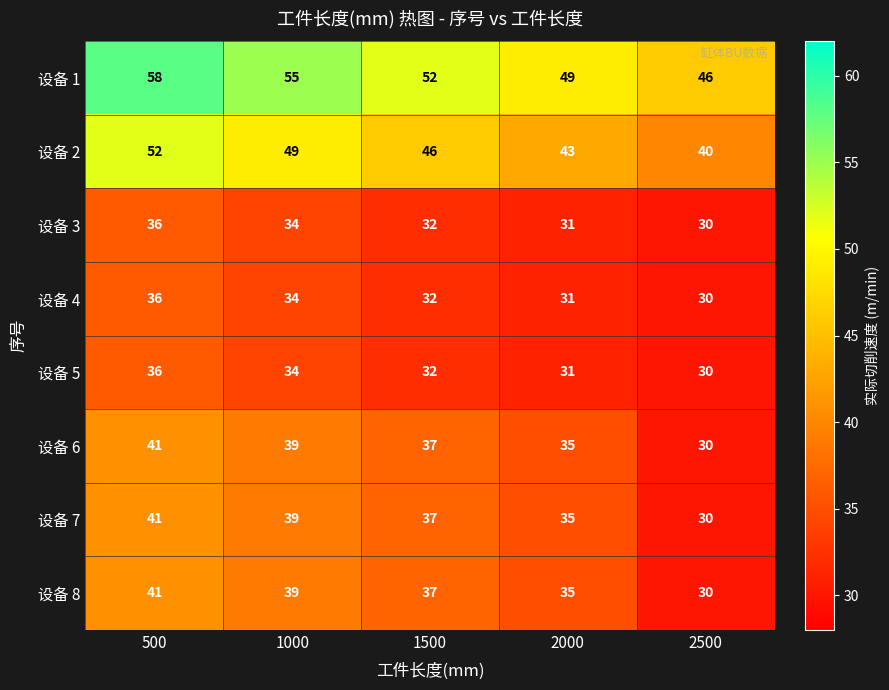

What is the sum of all 设备 4 values?

163